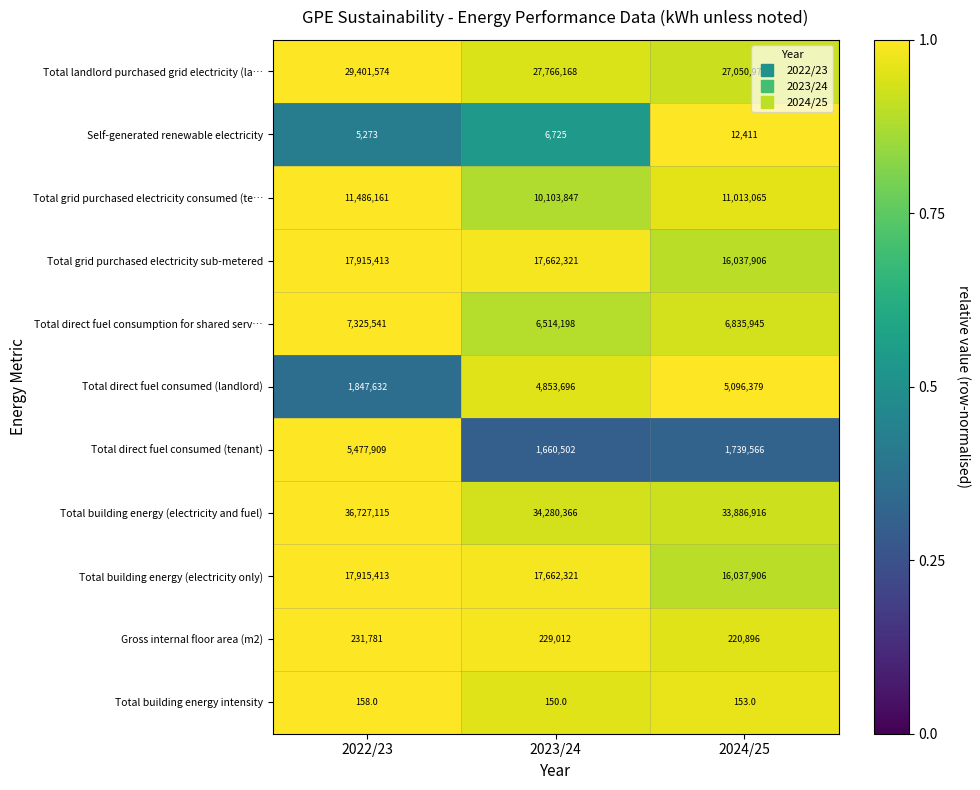

Is the value of Total direct fuel consumed (landlord) at 2024/25 greater than the value of Total building energy intensity at 2023/24?

Yes